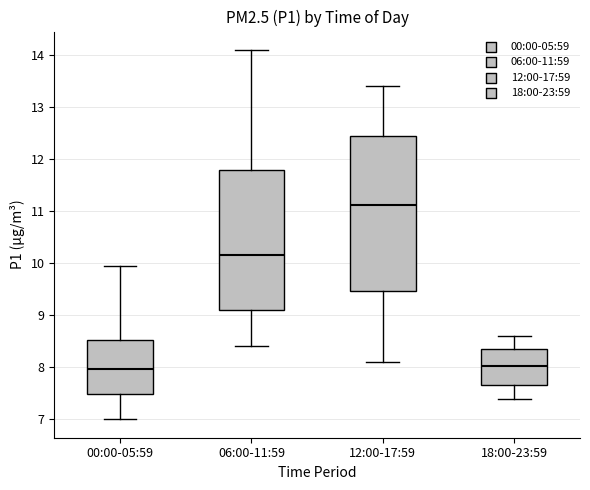

Reading left to right, transcribe this box plot: for each box, give where its median line is, the range the box spans, and where its two whiskers end, as read against the y-axis. The values are not printed on the chart, so give them approximately, as read against the axis.

00:00-05:59: median 8.0, box 7.5 to 8.5, whiskers 7.0 to 10.0
06:00-11:59: median 10.2, box 9.1 to 11.8, whiskers 8.4 to 14.1
12:00-17:59: median 11.1, box 9.5 to 12.4, whiskers 8.1 to 13.4
18:00-23:59: median 8.0, box 7.7 to 8.4, whiskers 7.4 to 8.6